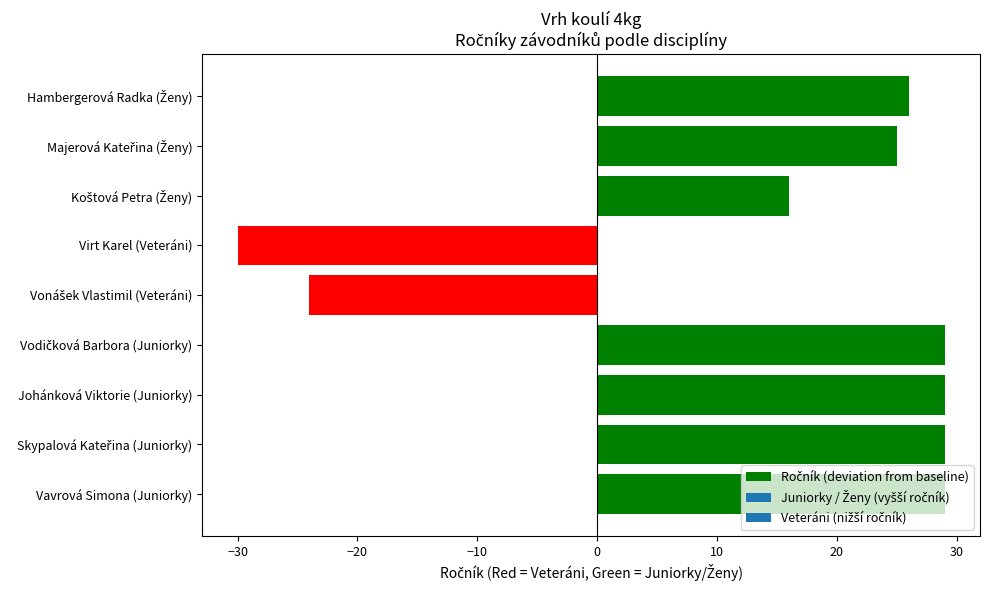

At which category does the chart reach its minimum across all series?

Virt Karel (Veteráni)